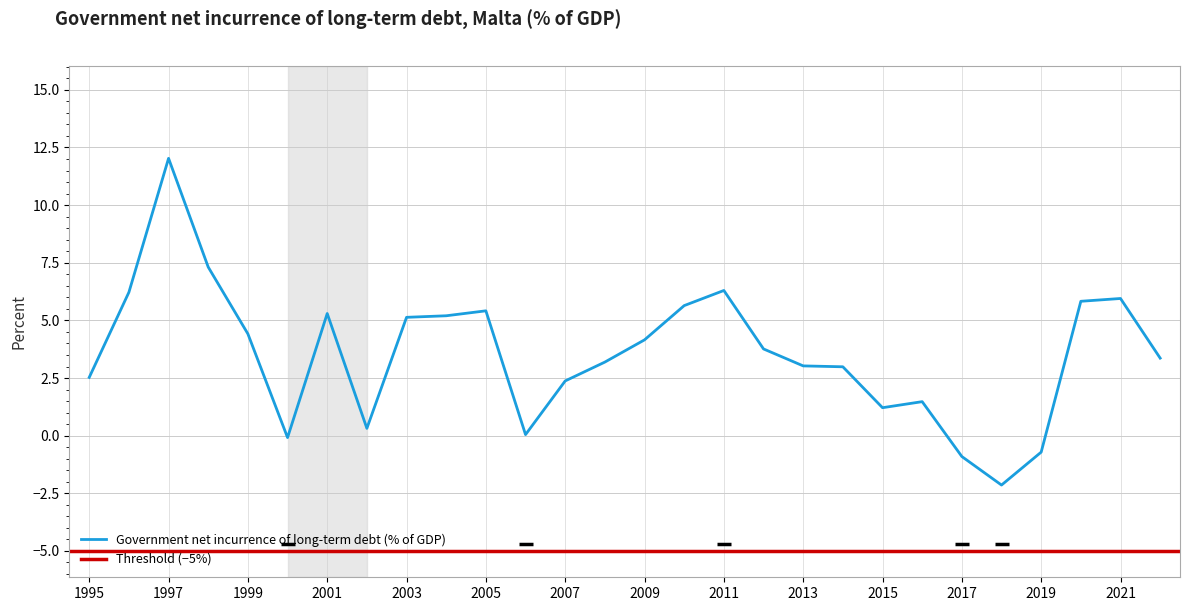

Between 2015 and 2009, which is larger?

2009